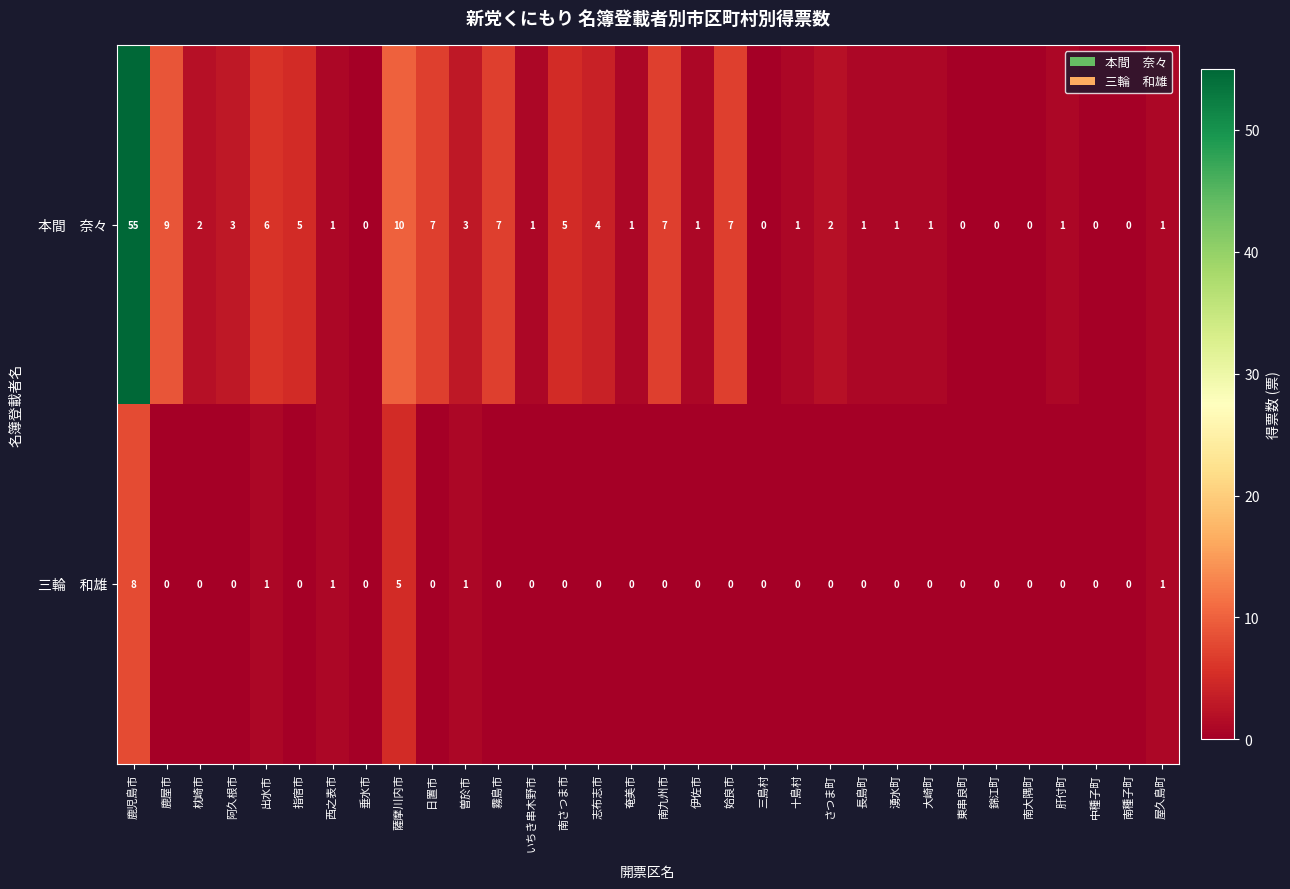

How many distinct data groups are displayed?

2